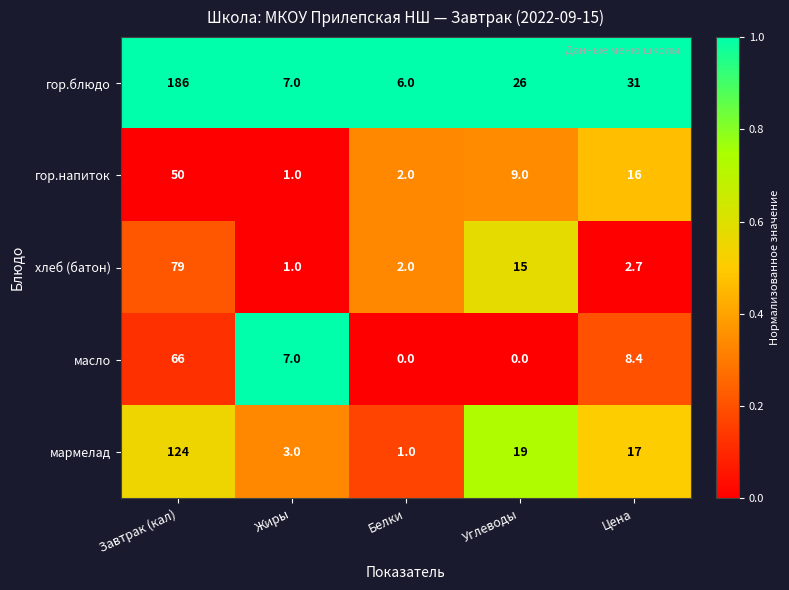

What is the difference between the highest and lowest values at Углеводы?

26.0